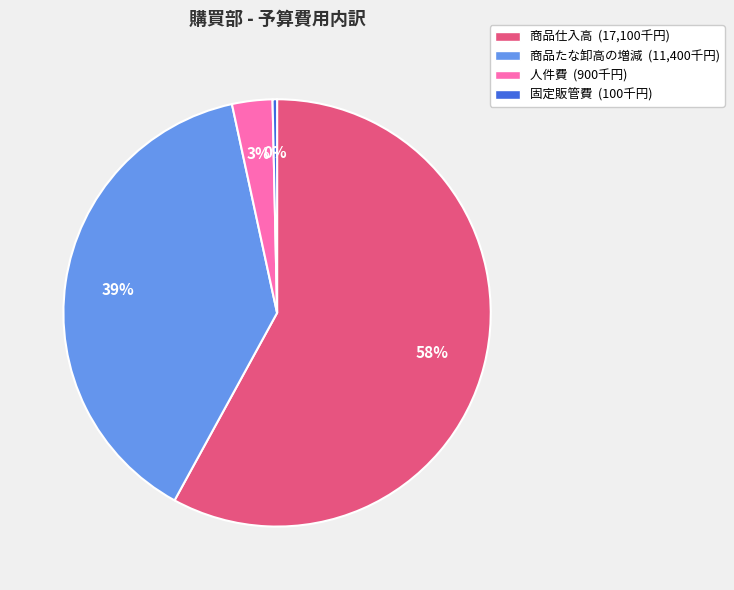

Which slice is the smallest?

固定販管費